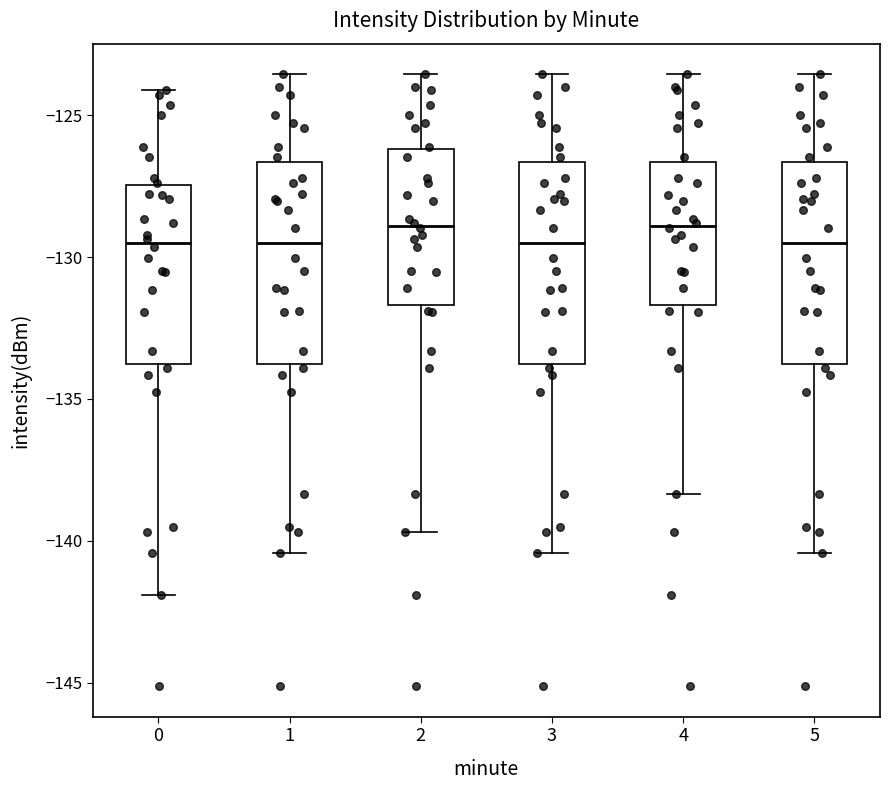

Reading left to right, transcribe this box plot: for each box, give where its median line is, the range the box spans, and where its two whiskers end, as read against the y-axis. The values are not printed on the chart, so give them approximately, as read against the axis.

0: median -129.5, box -134.0 to -127.5, whiskers -142.0 to -124.0
1: median -129.5, box -134.0 to -126.5, whiskers -140.5 to -123.5
2: median -129.0, box -131.5 to -126.0, whiskers -139.5 to -123.5
3: median -129.5, box -134.0 to -126.5, whiskers -140.5 to -123.5
4: median -129.0, box -131.5 to -126.5, whiskers -138.5 to -123.5
5: median -129.5, box -134.0 to -126.5, whiskers -140.5 to -123.5